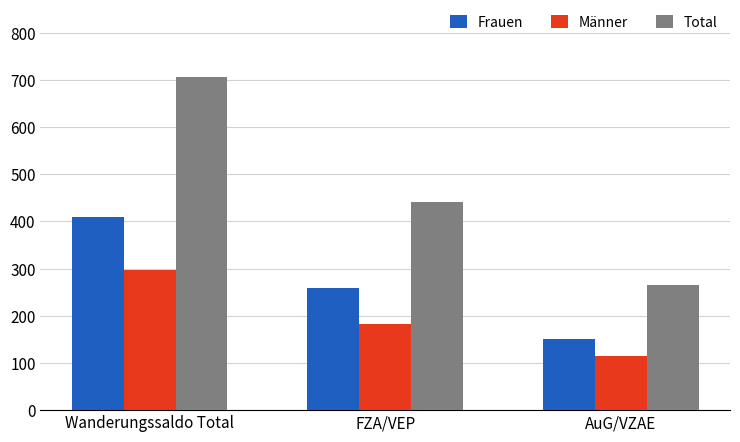

What is the label of the 1st bar from the left?

Wanderungssaldo Total